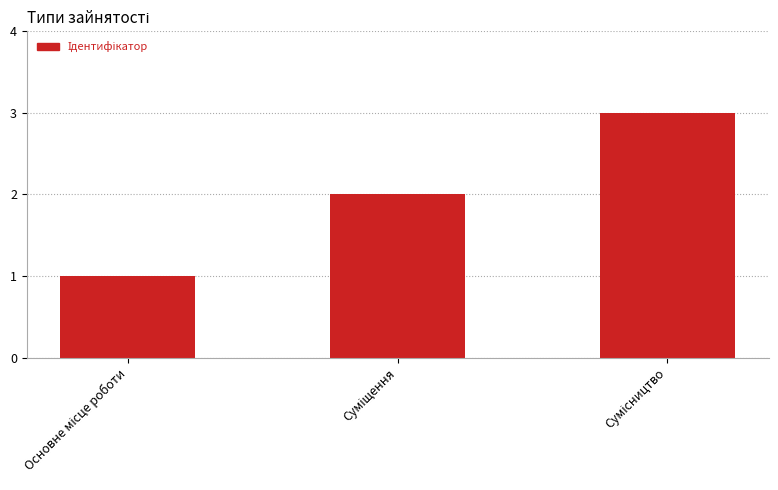

How many data points does each series have?

3